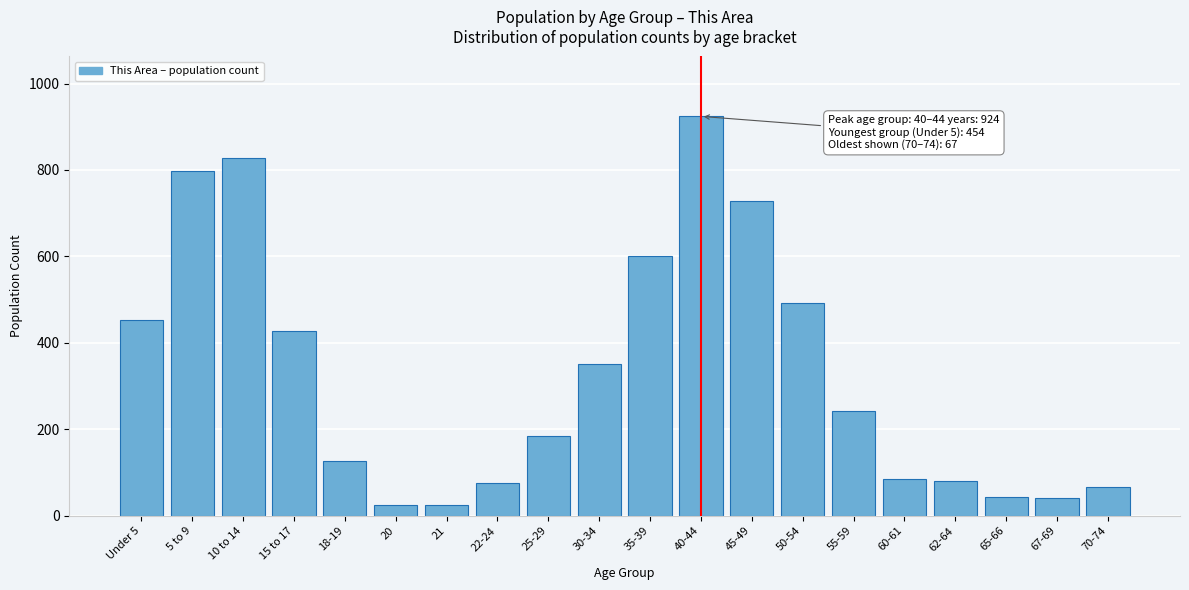

What is the difference between the second highest and minimum values?

804